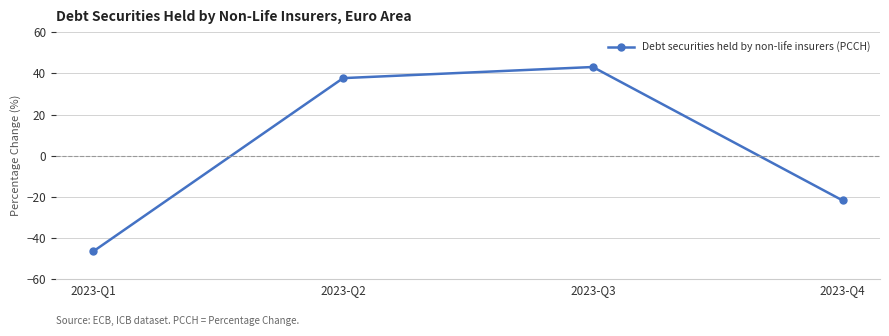

Count the number of categories in the chart.

4